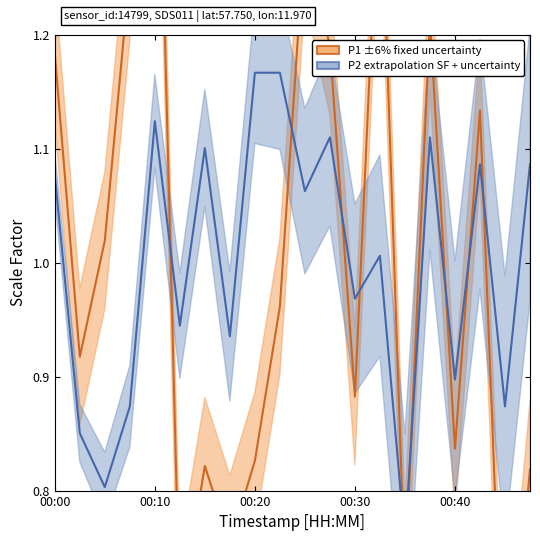

Reading right to left, what are all the values shown in this chart?

P1_mean: 0.8	0.6	1.1	0.8	1.2	0.7	1.4	0.9	1.2	1.3	1.0	0.8	0.8	0.8	0.7	1.5	1.3	1.0	0.9	1.2
P2_mean: 1.1	0.9	1.1	0.9	1.1	0.8	1.0	1.0	1.1	1.1	1.2	1.2	0.9	1.1	0.9	1.1	0.9	0.8	0.9	1.1